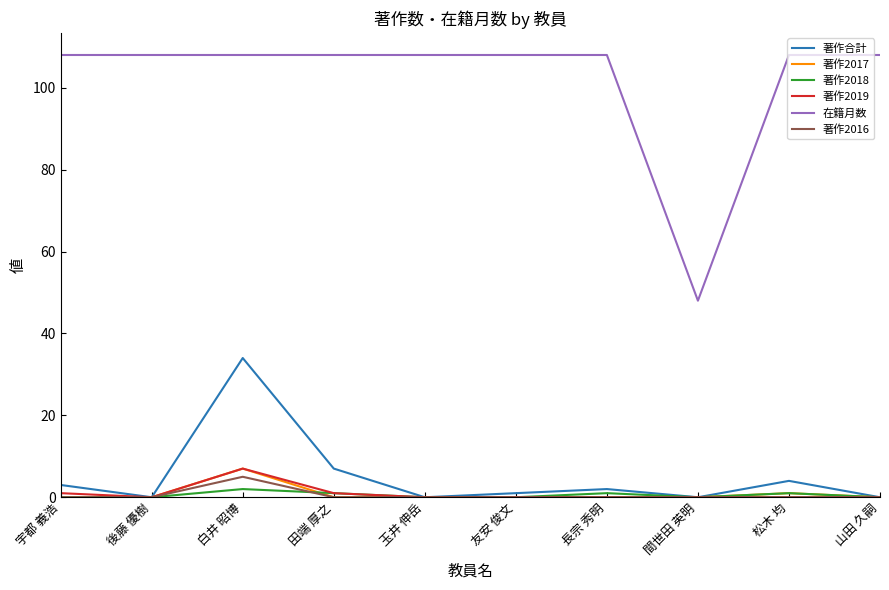

What position from the left is 間世田 英明?

8